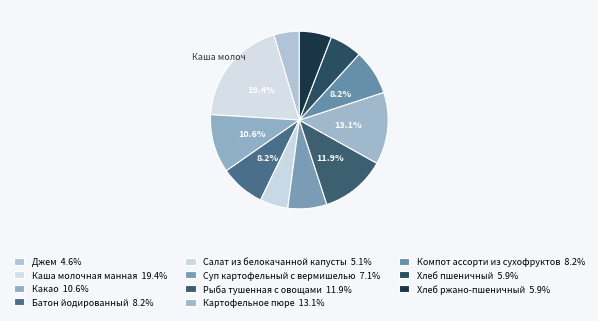

How many segments does this pie chart have?

11